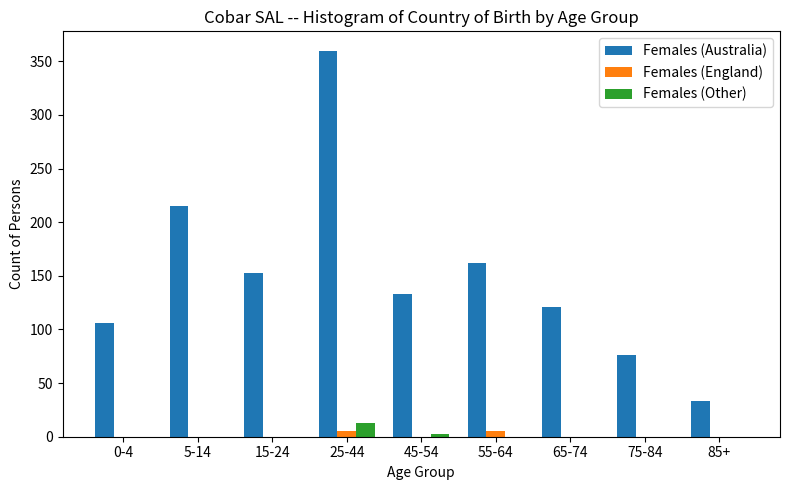

Reading left to right, transcribe all the data shown in this chart.

Females (Australia): 0-4=106	5-14=215	15-24=153	25-44=360	45-54=133	55-64=162	65-74=121	75-84=76	85+=33
Females (England): 0-4=0	5-14=0	15-24=0	25-44=5	45-54=0	55-64=5	65-74=0	75-84=0	85+=0
Females (Other): 0-4=0	5-14=0	15-24=0	25-44=13	45-54=3	55-64=0	65-74=0	75-84=0	85+=0